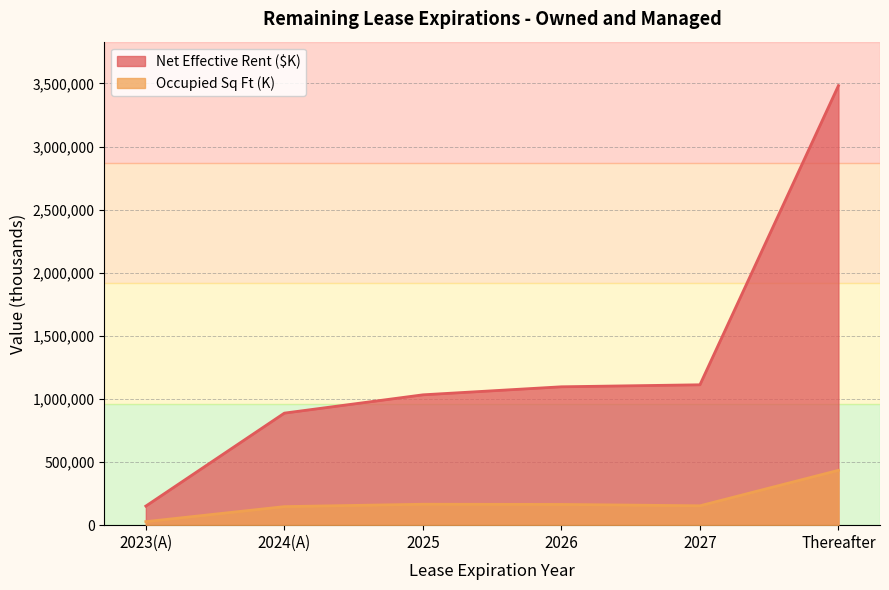

Is the value of Occupied Sq Ft (K) at Thereafter greater than the value of Net Effective Rent ($K) at 2027?

No